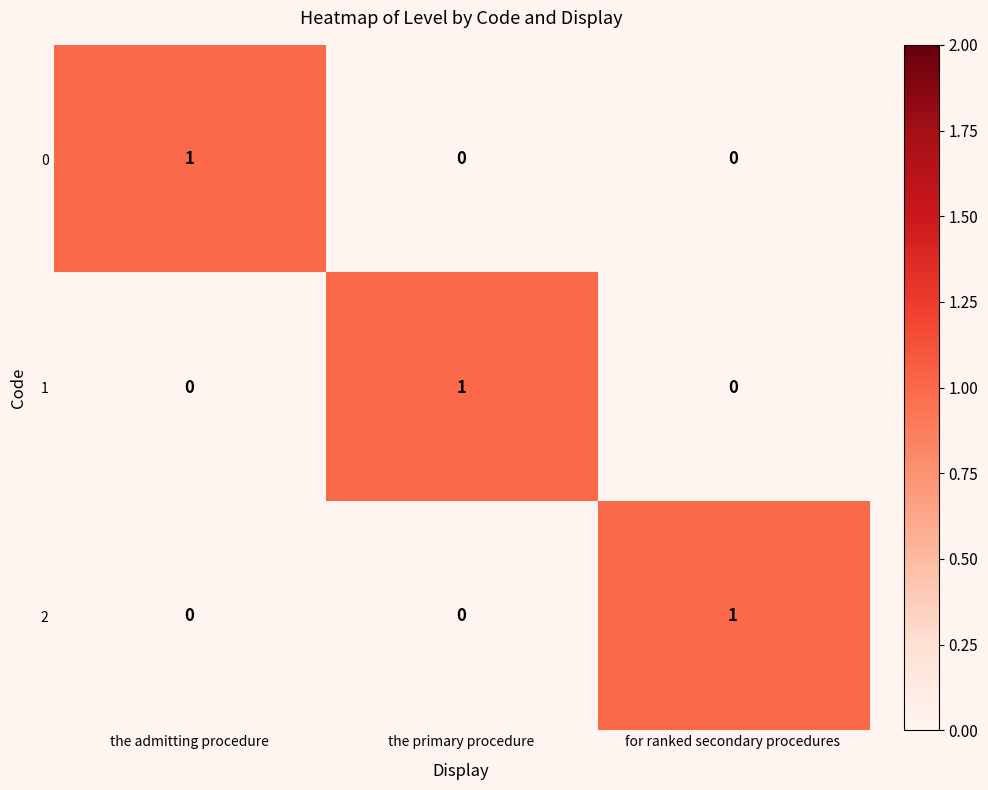

Reading right to left, what are all the values shown in this chart?

0: for ranked secondary procedures=0	the primary procedure=0	the admitting procedure=1
1: for ranked secondary procedures=0	the primary procedure=1	the admitting procedure=0
2: for ranked secondary procedures=1	the primary procedure=0	the admitting procedure=0